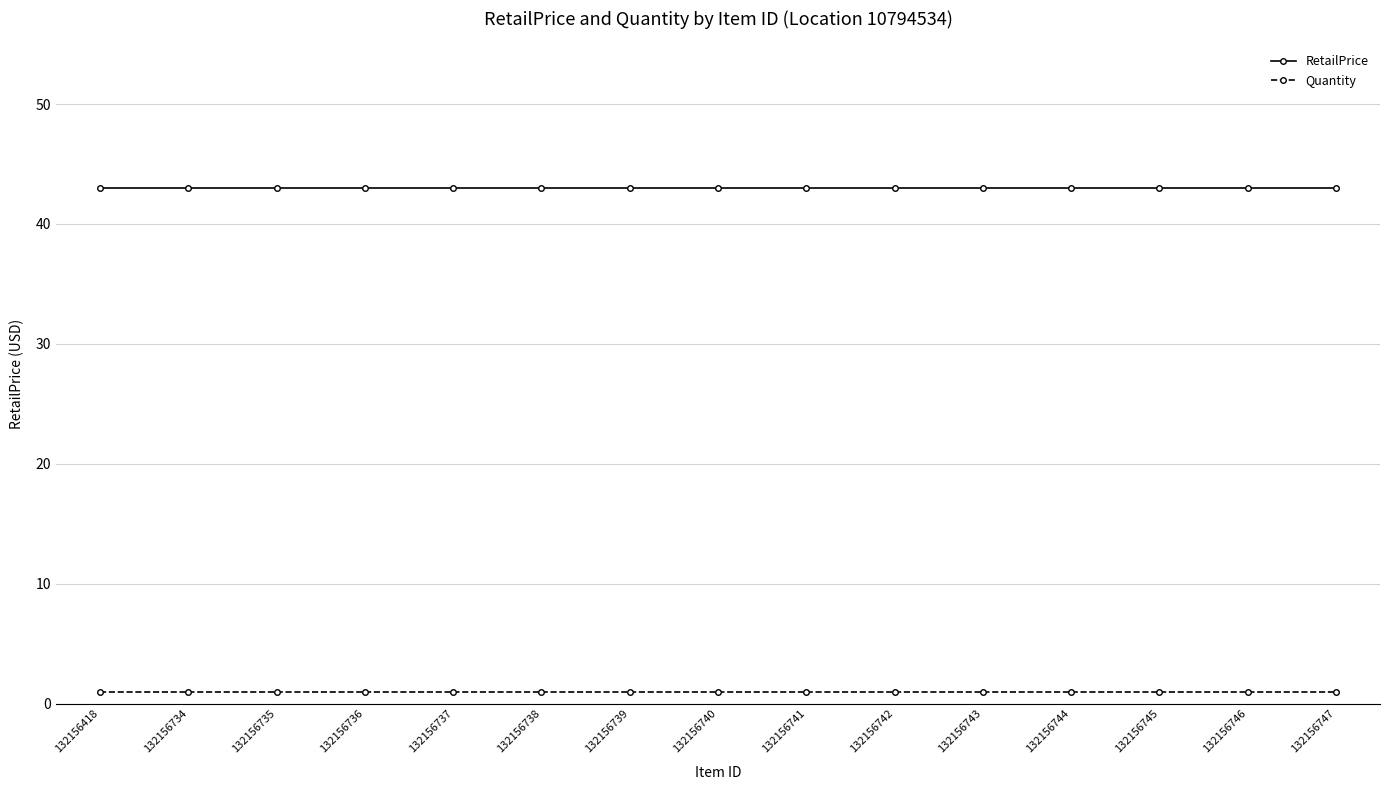

List the series in order of their peak value, lowest first.

Quantity, RetailPrice